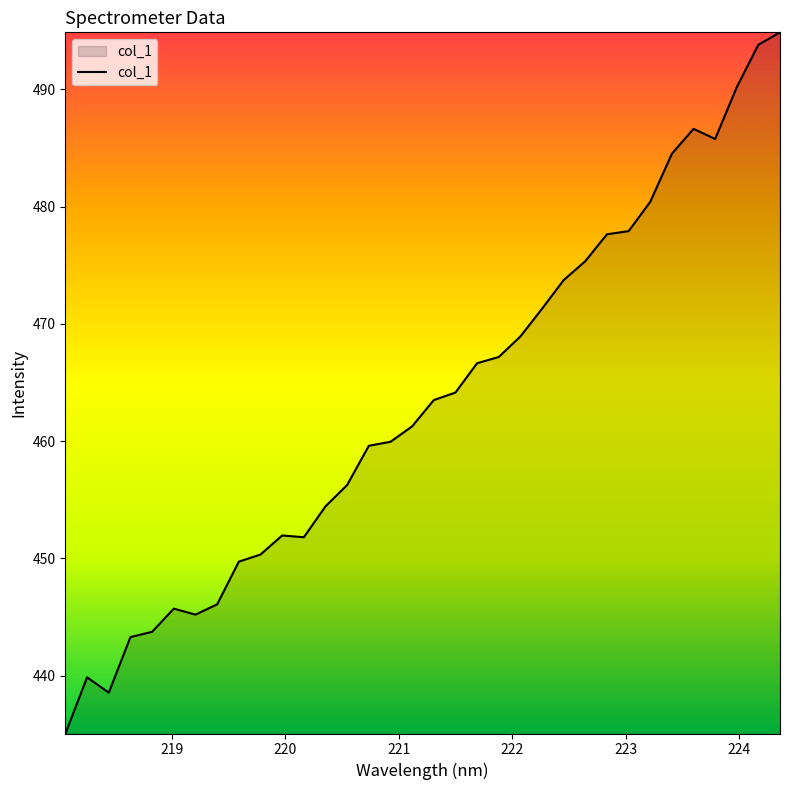

What is the greatest value displayed?

494.9